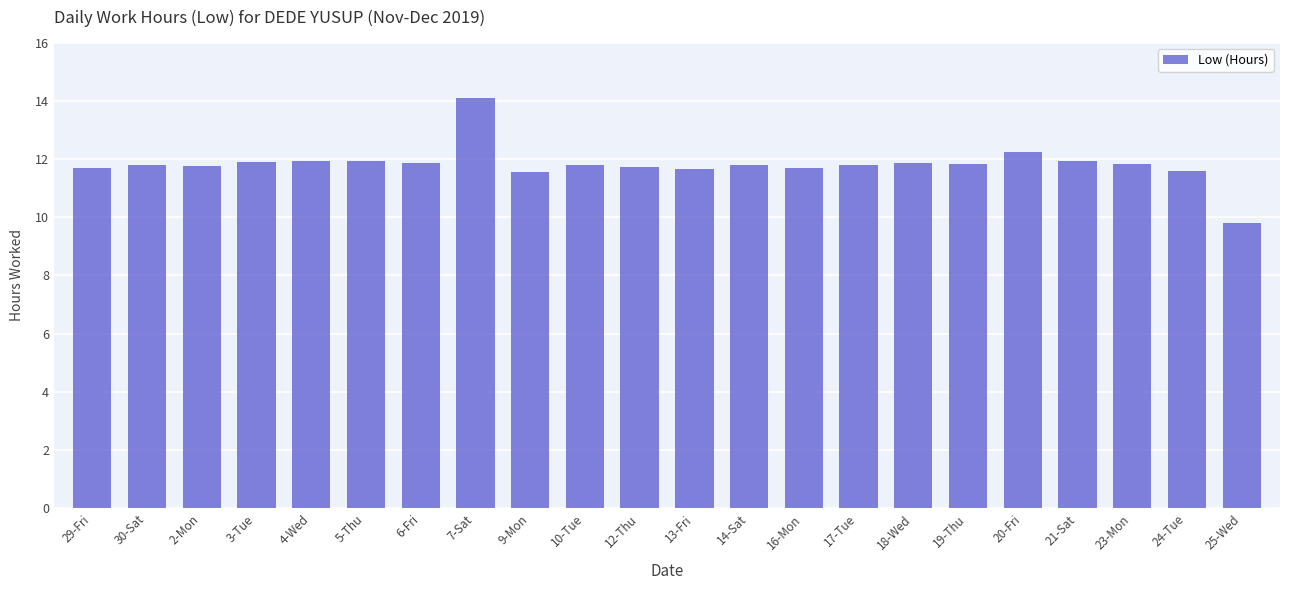

How many series are shown in this chart?

1